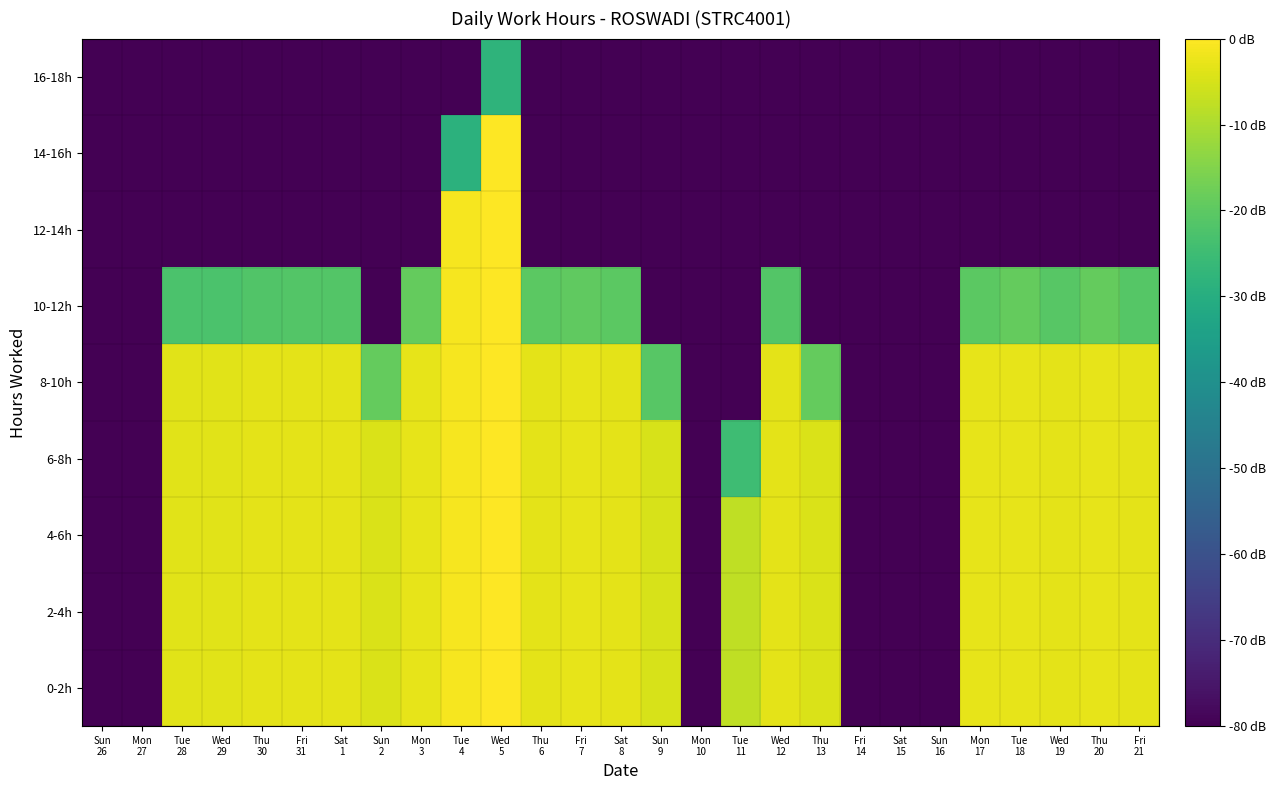

Which series has the largest total across all categories?

0-2h